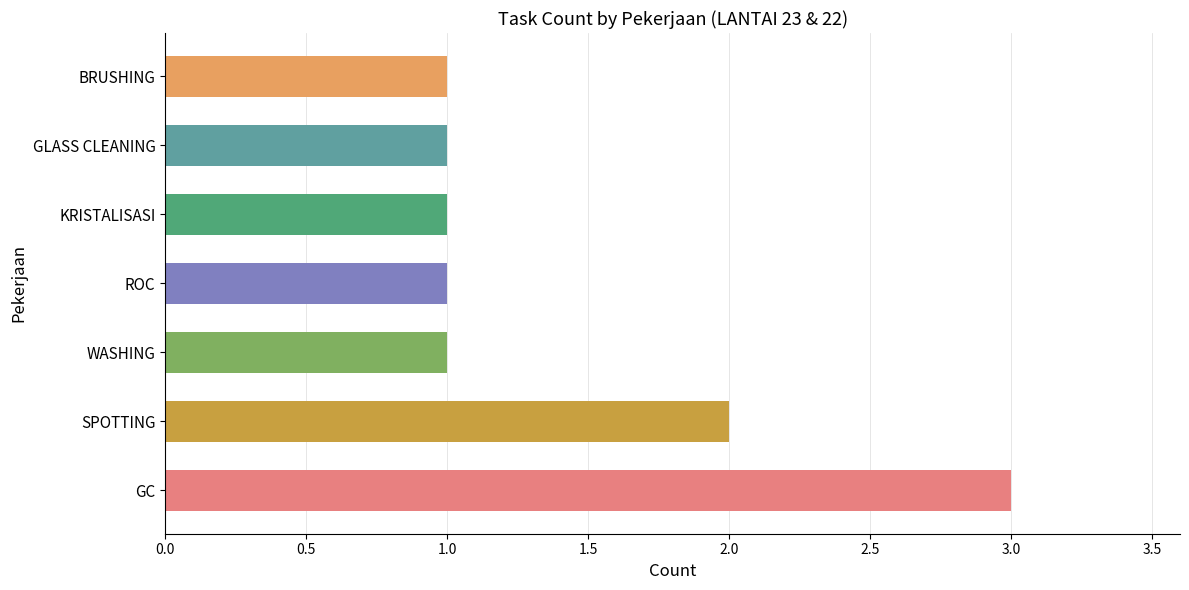

What is the maximum value shown in the chart?

3